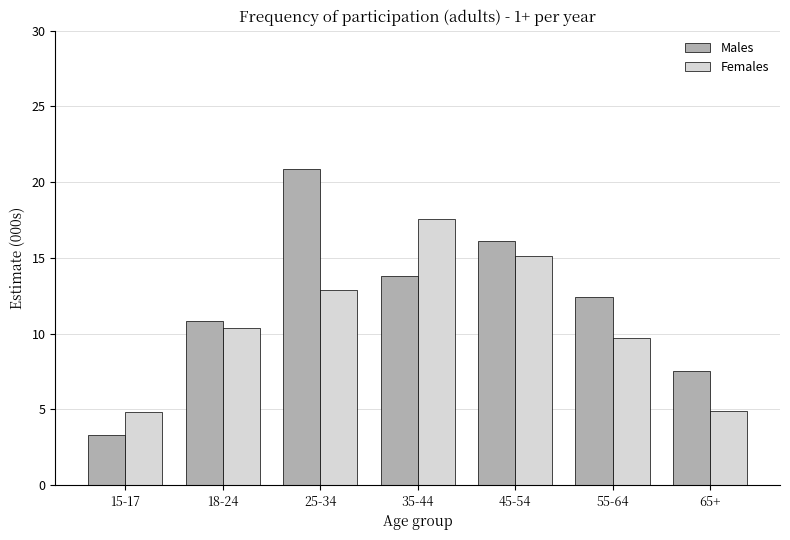

Is it true that Males equals 3.9 at 65+?

False